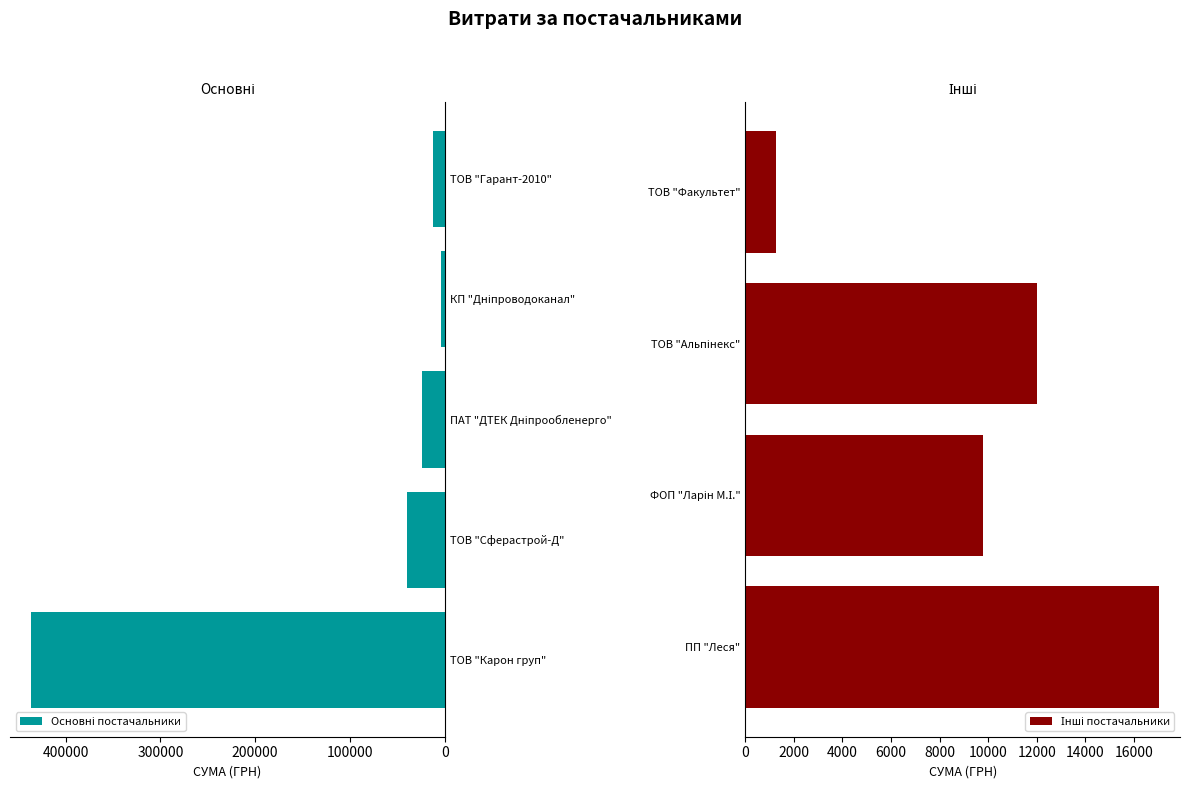

What is the minimum value shown in the chart?

1248.9